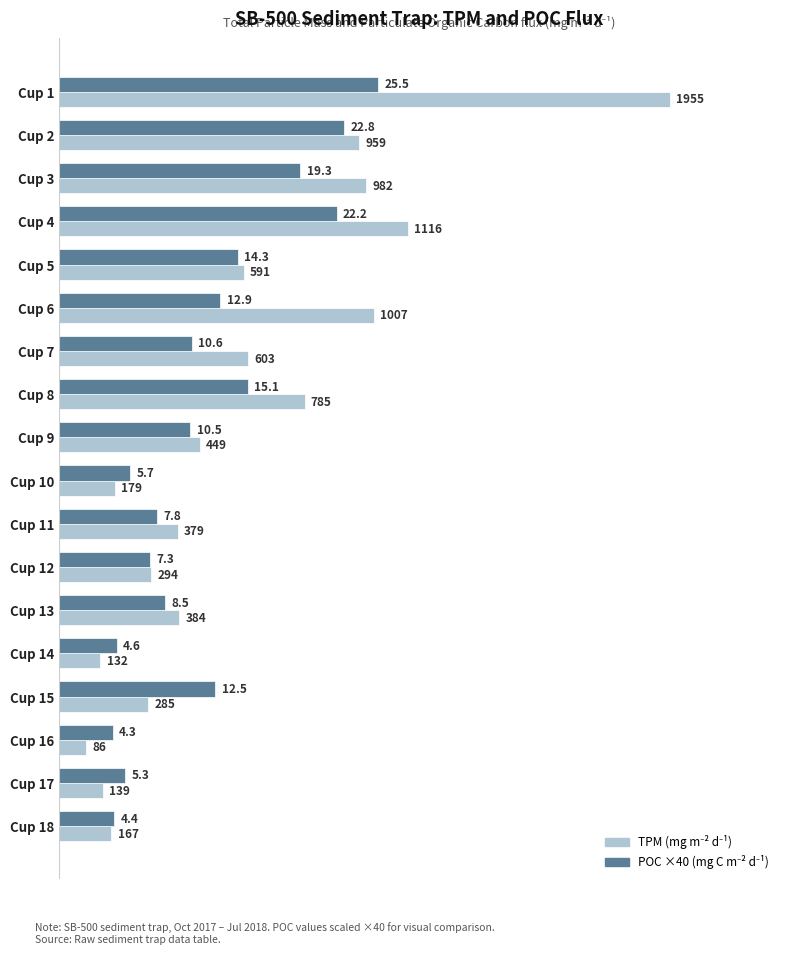

How many distinct data groups are displayed?

2